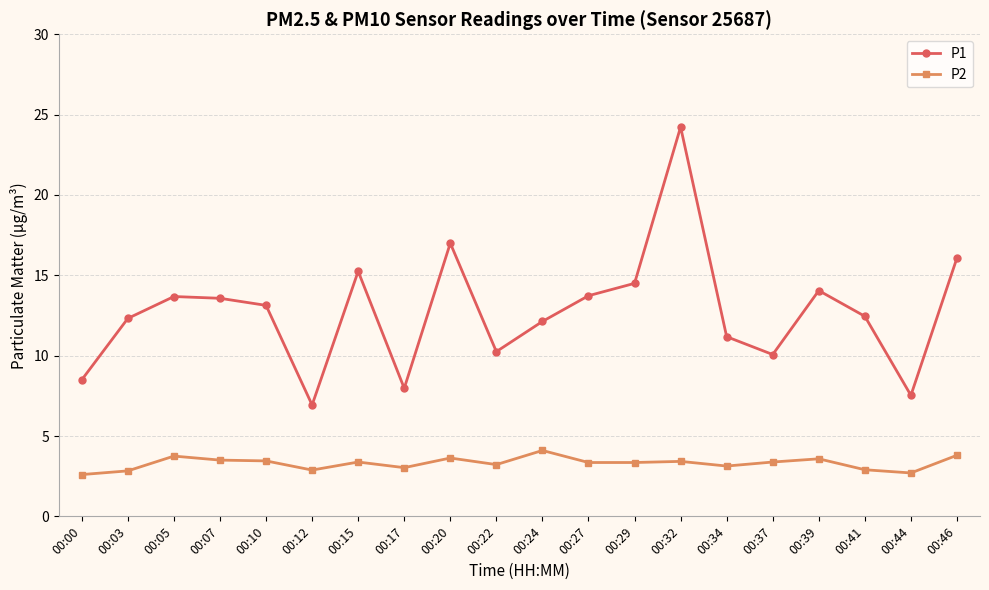

What is the lowest value of the P1 series?

6.9